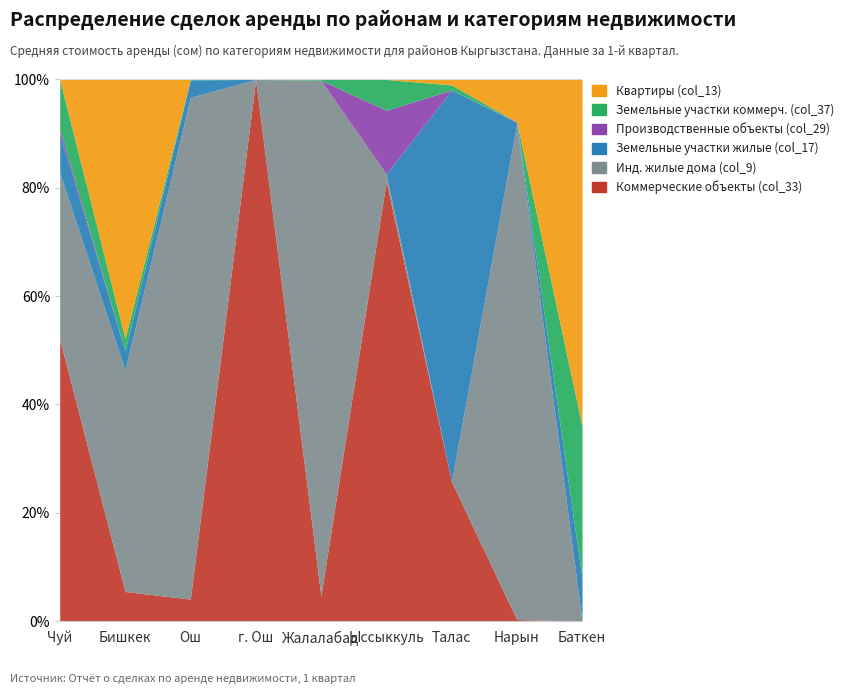

Where do Инд. жилые дома (col_9) and Производственные объекты (col_29) first cross each other?

Жалалабад and Ыссыккуль